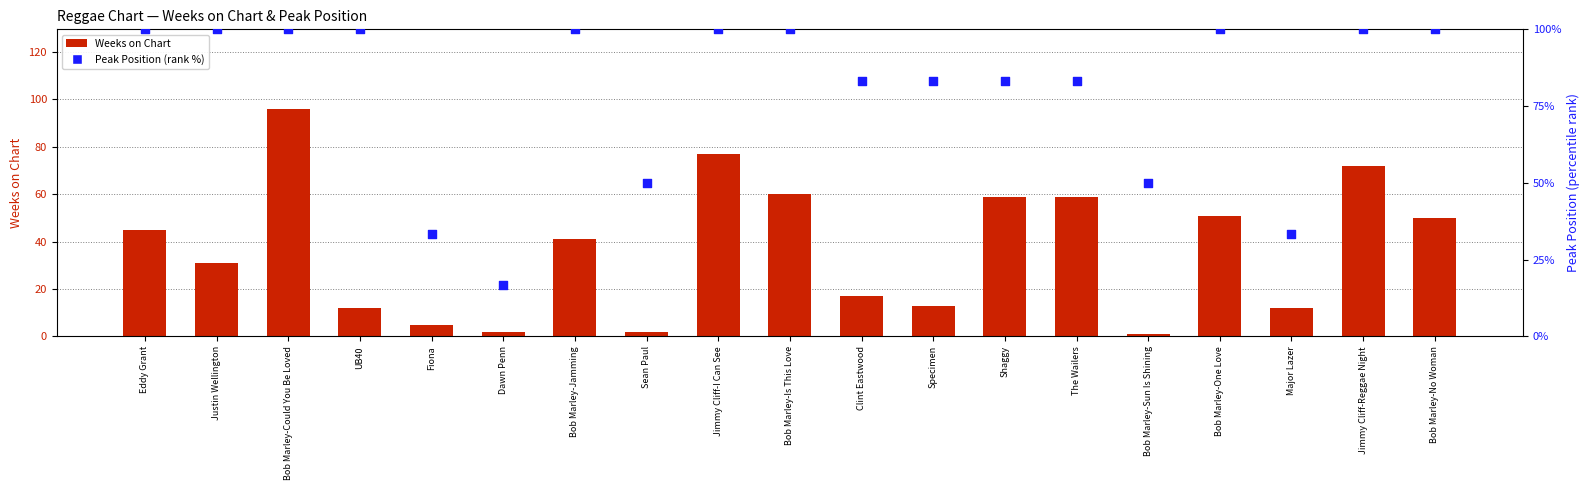

At which category is the sum across all series the highest?

Bob Marley-Could You Be Loved